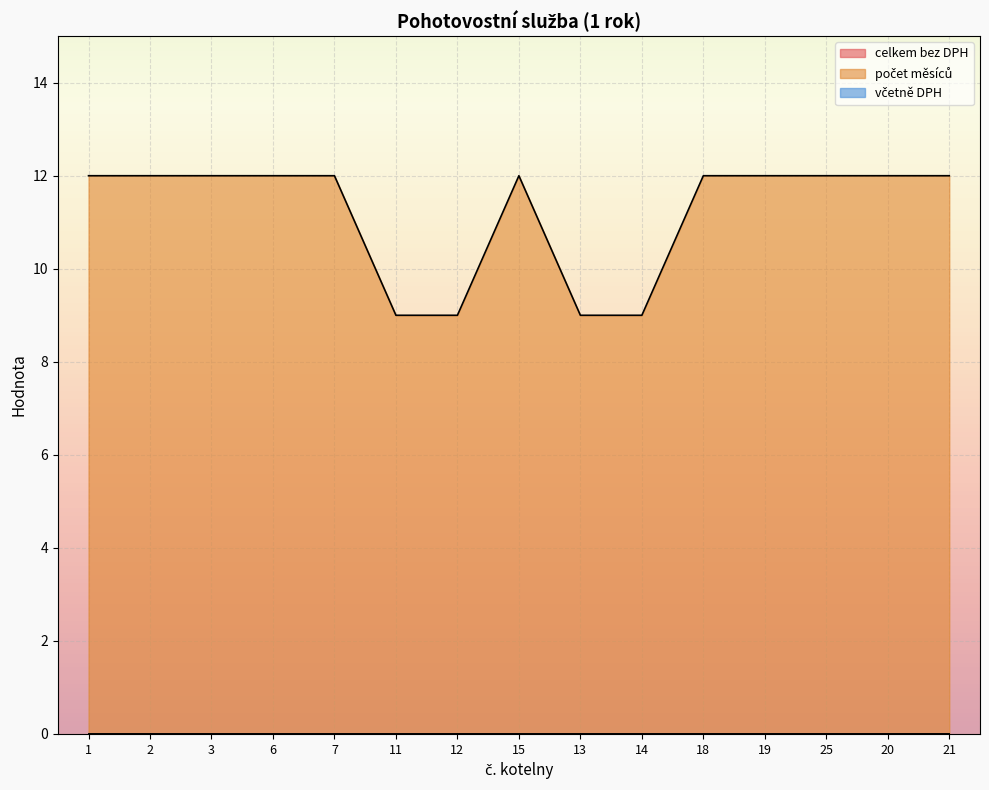

Which series has the largest total across all categories?

počet měsíců